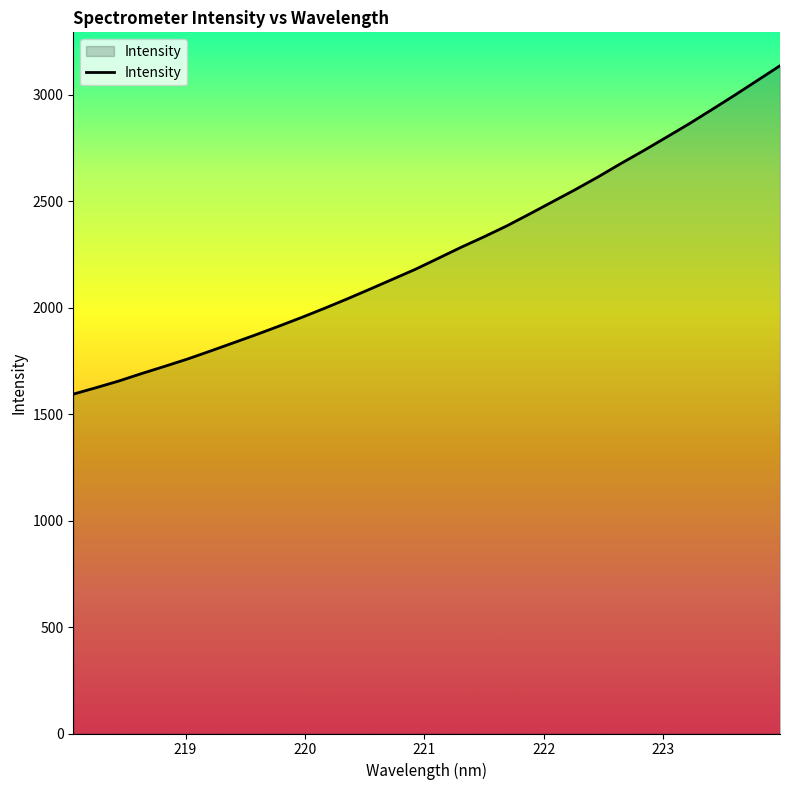

What is the difference between the maximum and minimum values?

1542.0